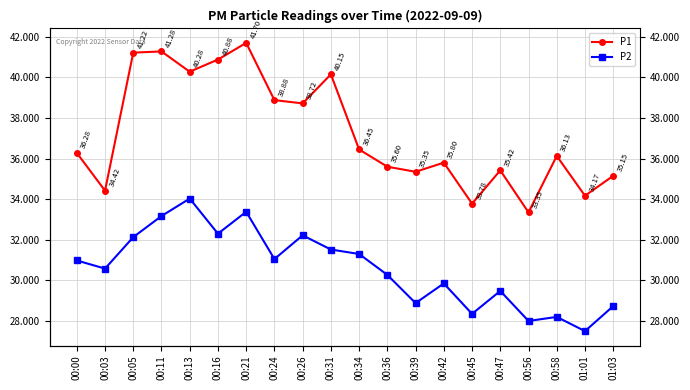

At which category does P1 reach its first local valley?

00:03